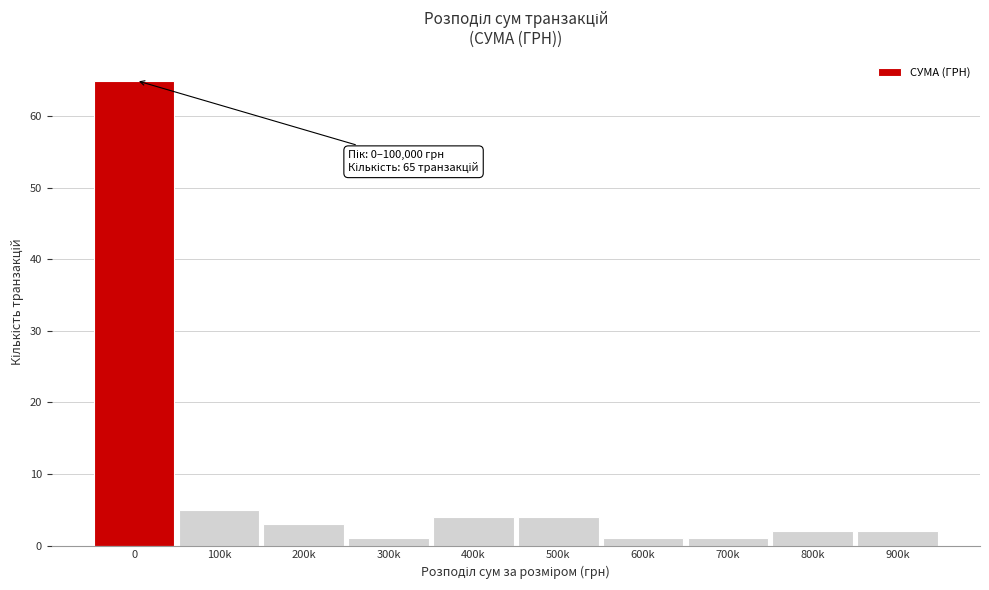

Reading left to right, transcribe all the data shown in this chart.

0=65	100k=5	200k=3	300k=1	400k=4	500k=4	600k=1	700k=1	800k=2	900k=2